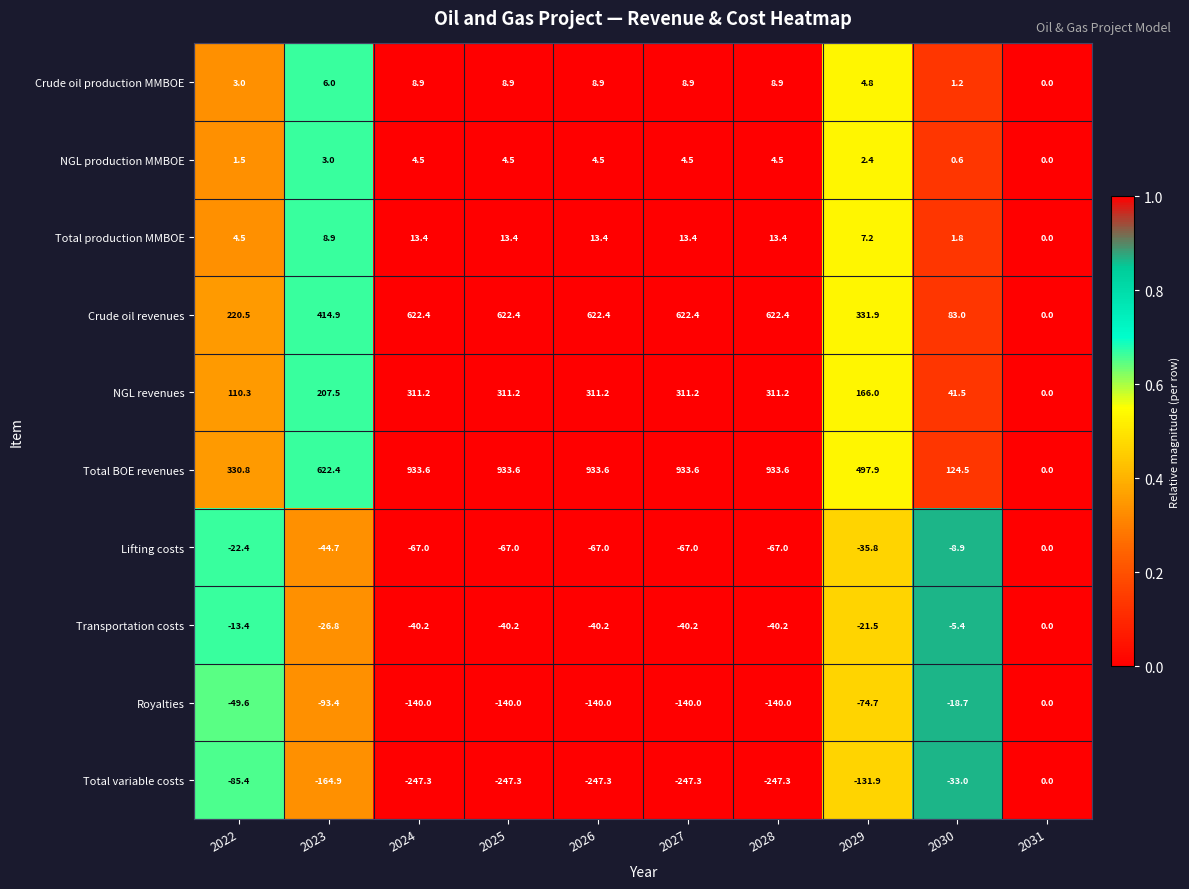

How many data points in NGL production MMBOE are above 4?

5